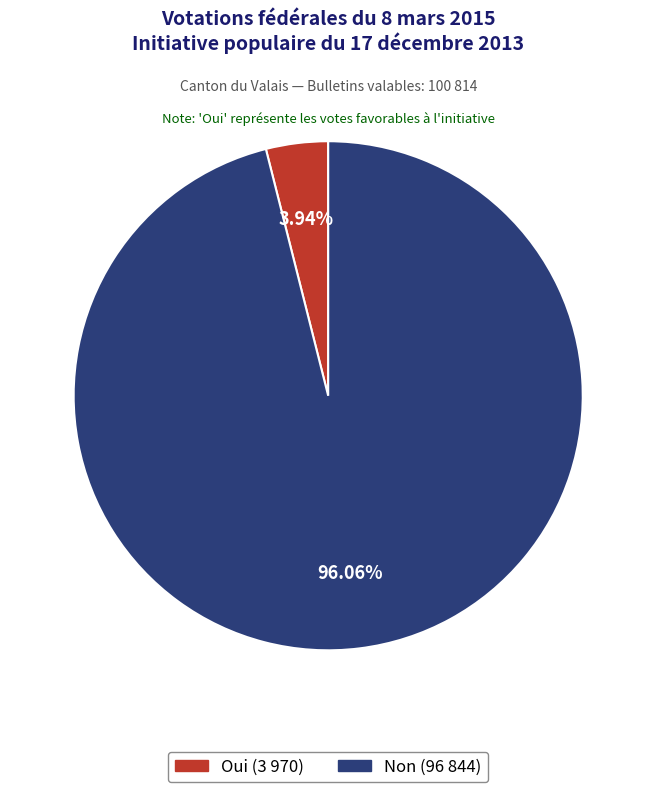

To the nearest percent, what is the difference between the largest and smallest slice percentages?

92%